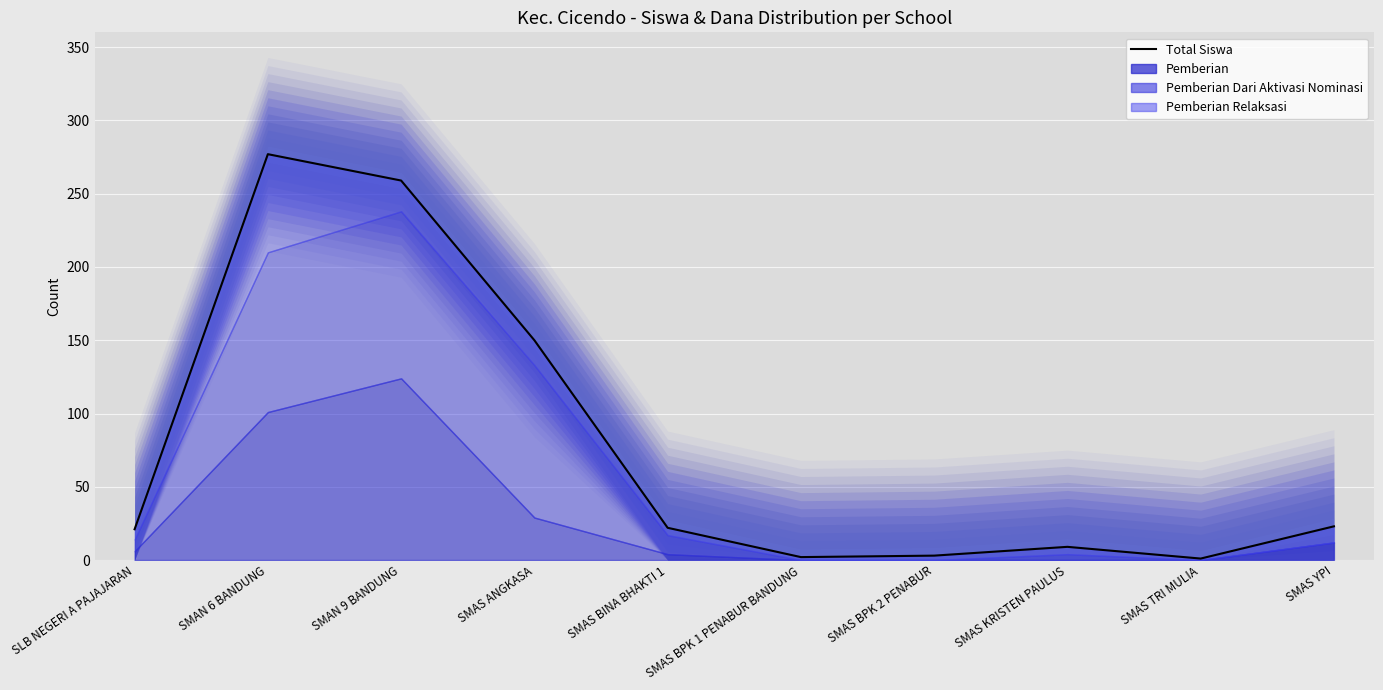

At which label is the value closest to 139?

SMAS ANGKASA